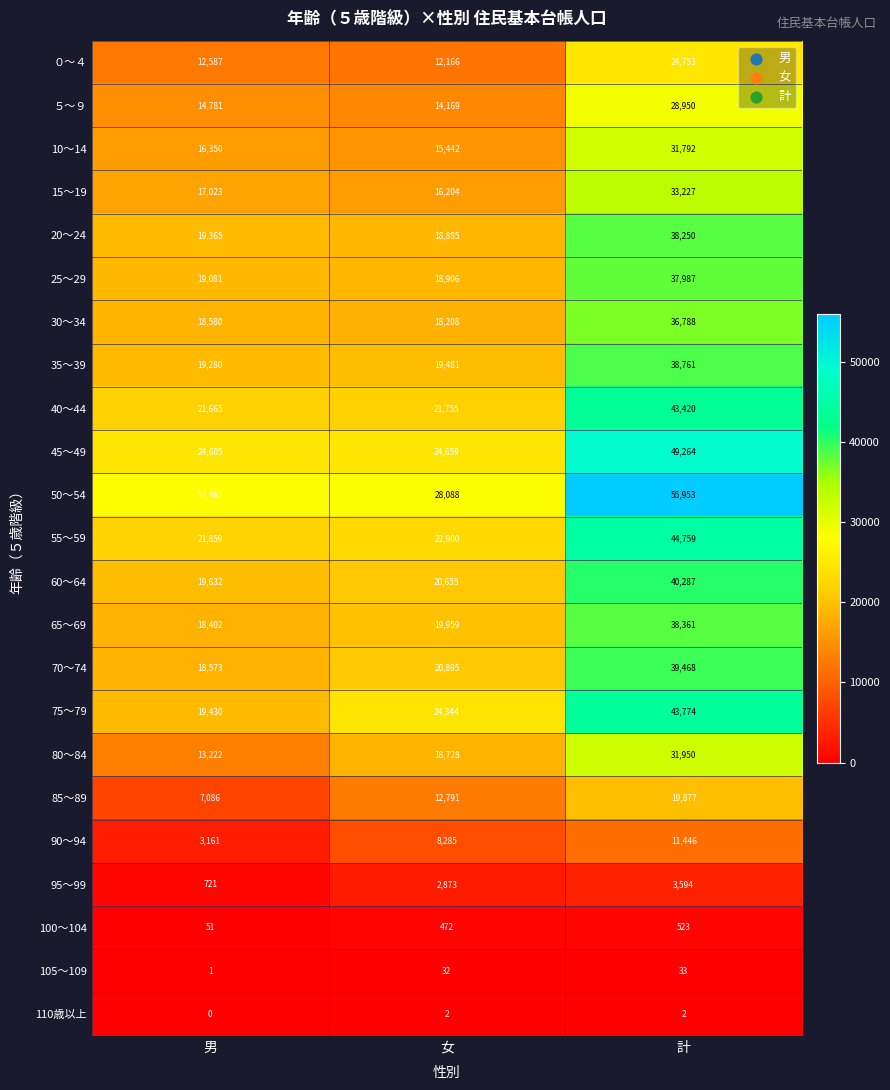

What is the average value of the 100～104 series?

349